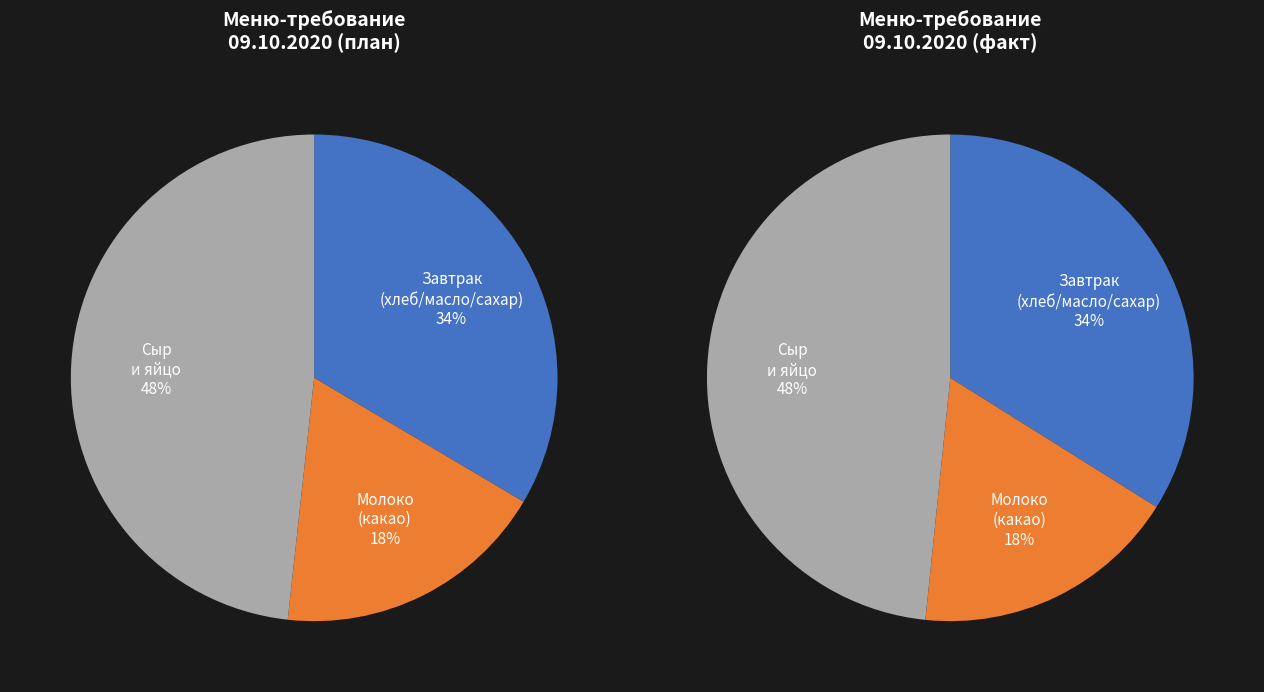

Is слив масло the majority of the pie?

No